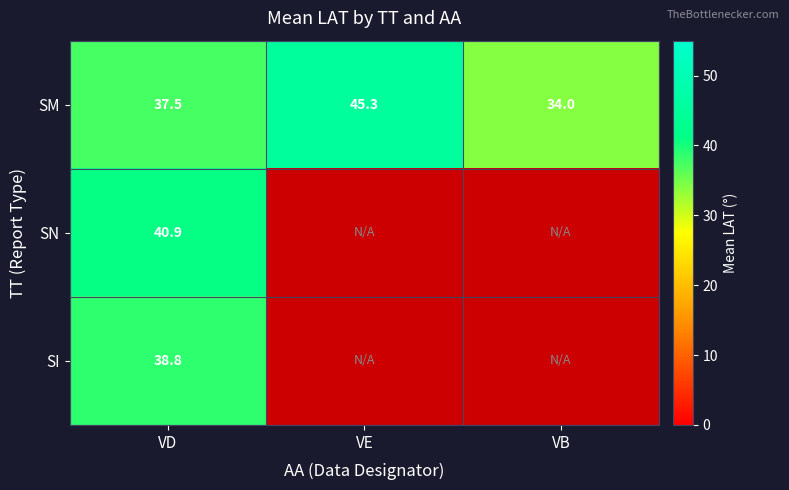

Where is SM nearest to the value 39?

VD